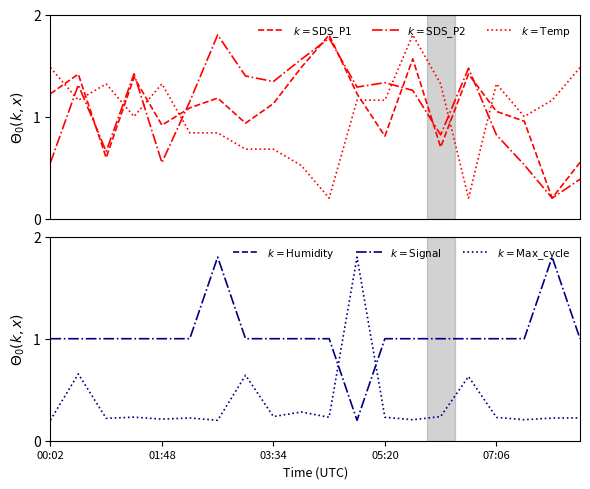

What are all the series names shown in the legend?

$k = \mathrm{SDS\_P1}$, $k = \mathrm{SDS\_P2}$, $k = \mathrm{Temp}$, $k = \mathrm{Humidity}$, $k = \mathrm{Signal}$, $k = \mathrm{Max\_cycle}$